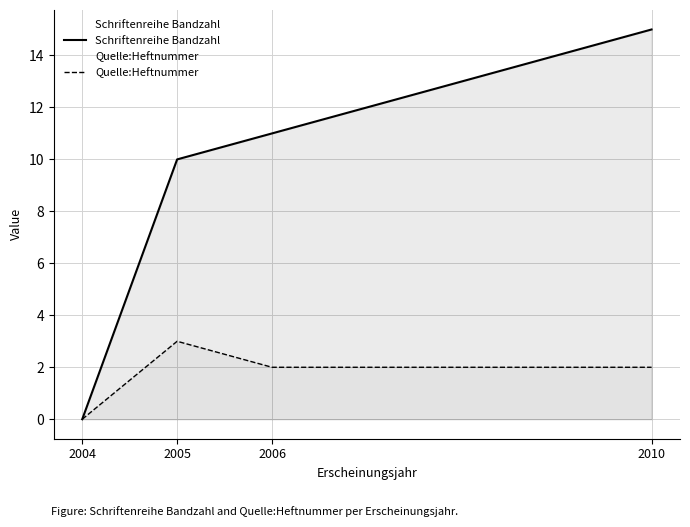

At 2004, list the series in order from largest to smallest.

Schriftenreihe Bandzahl, Quelle:Heftnummer